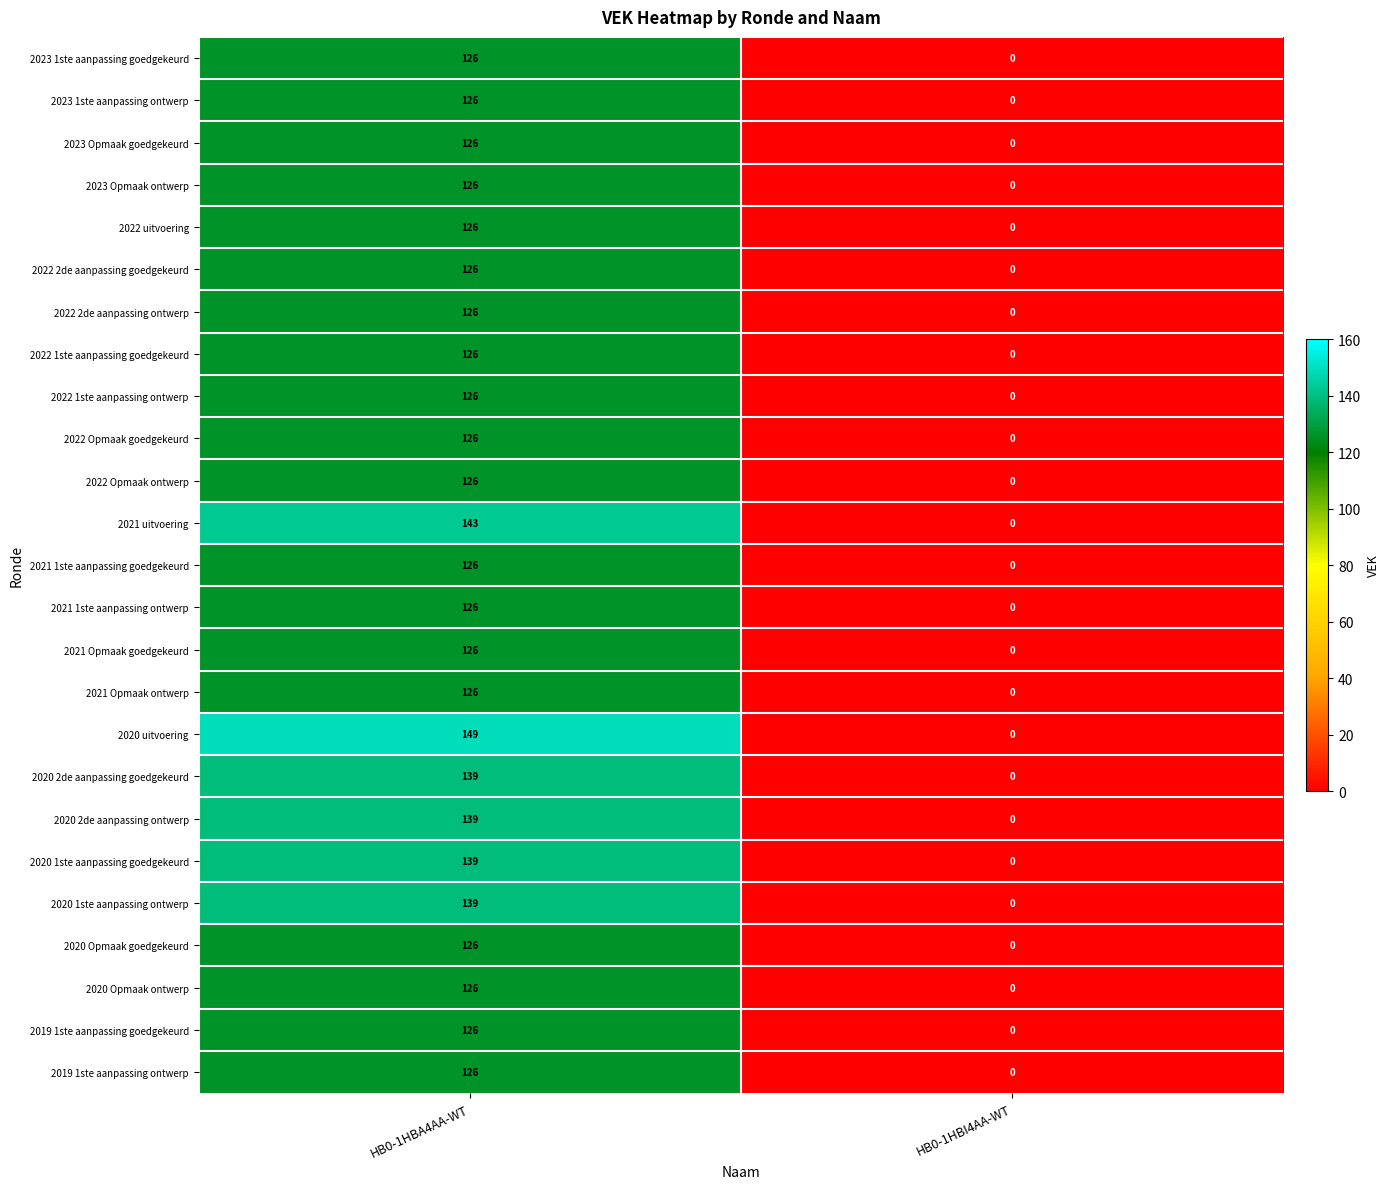

Where is 2021 uitvoering nearest to the value 71?

HB0-1HBI4AA-WT